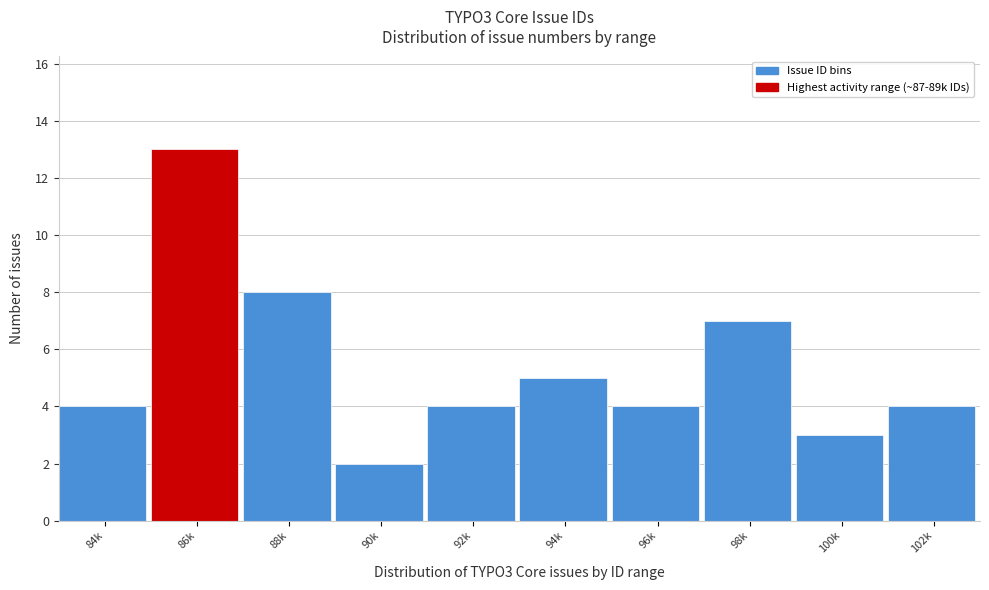

Reading right to left, extract all data points from this chart.

102k=4	100k=3	98k=7	96k=4	94k=5	92k=4	90k=2	88k=8	86k=13	84k=4